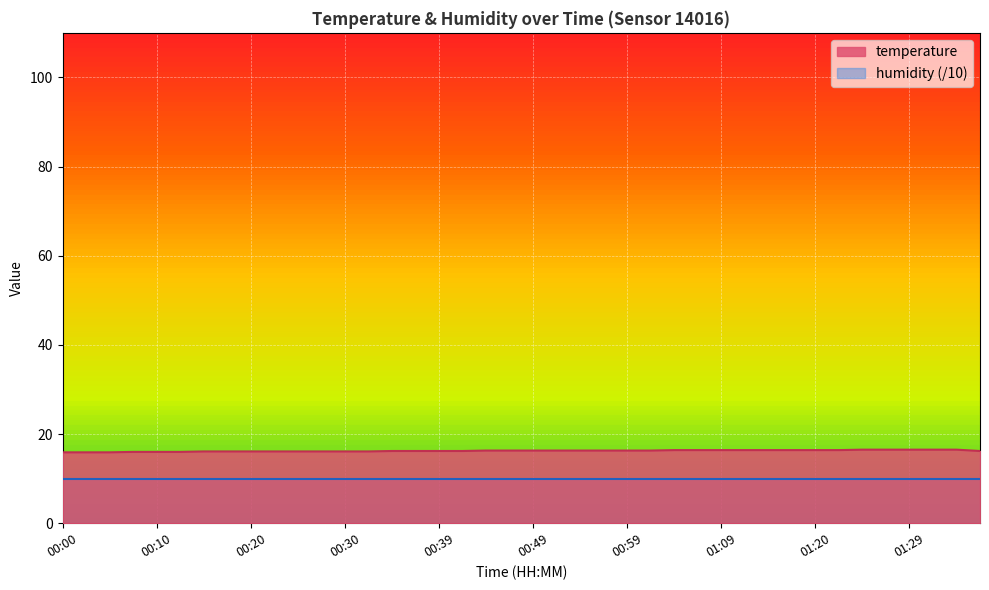

Rank the categories by value from lowest to highest.

00:00, 00:03, 00:05, 00:08, 00:10, 00:12, 00:15, 00:17, 00:20, 00:22, 00:25, 00:27, 00:30, 00:32, 00:34, 00:37, 00:39, 00:42, 01:37, 00:44, 00:47, 00:49, 00:52, 00:54, 00:57, 00:59, 01:01, 01:04, 01:07, 01:09, 01:12, 01:14, 01:17, 01:20, 01:22, 01:25, 01:27, 01:29, 01:32, 01:35